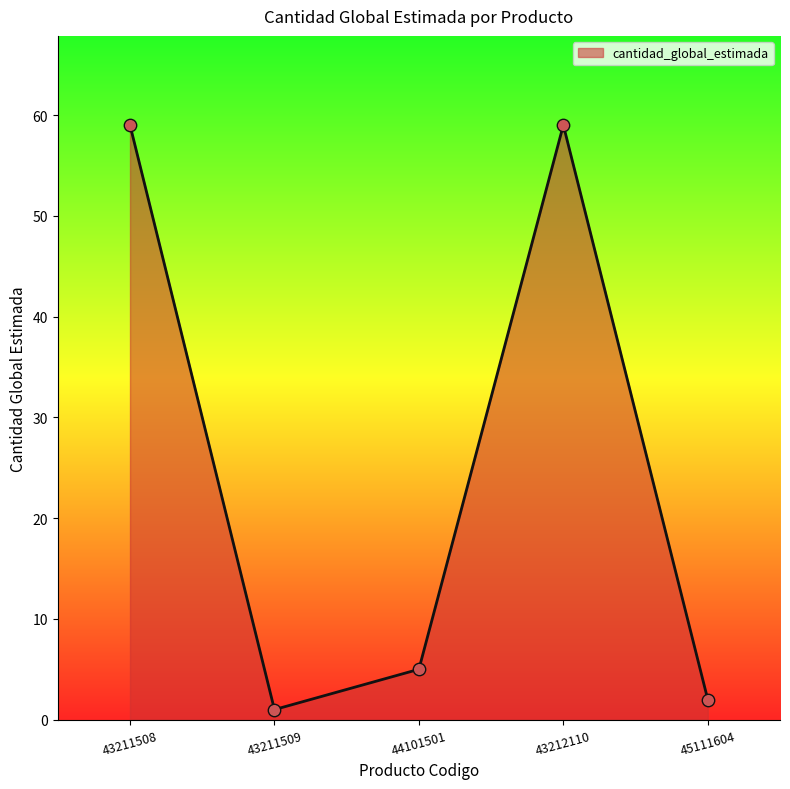

What is the ratio of the value at 43211508 to the value at 45111604?

29.5